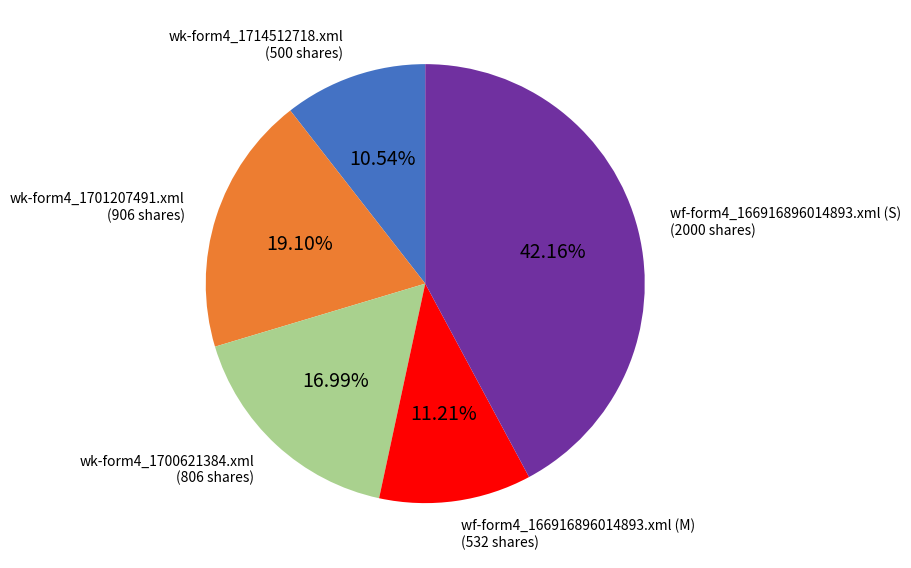

Is there any slice that represents more than half of the pie?

No